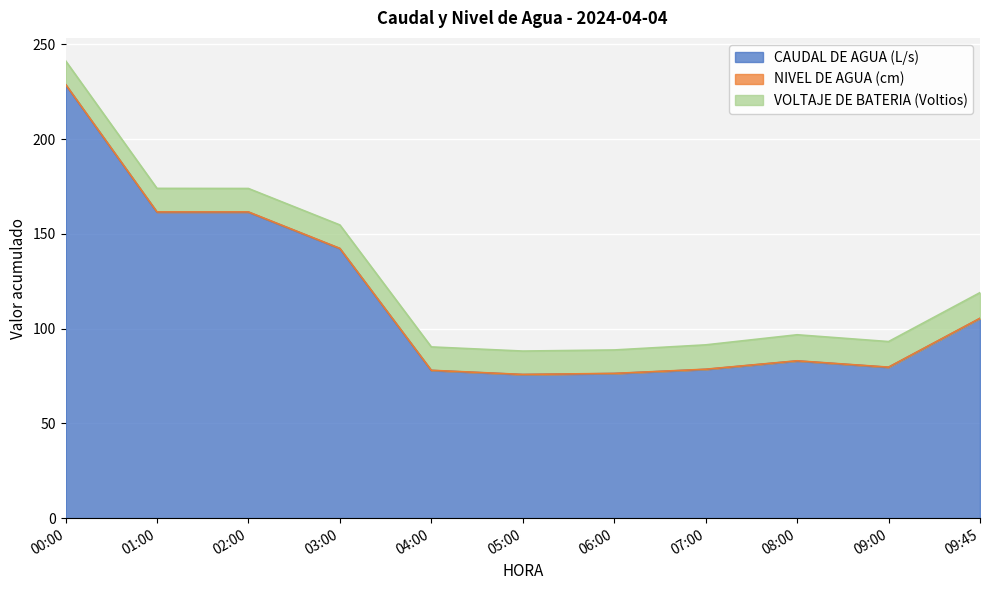

What is the sum of the VOLTAJE DE BATERIA (Voltios) values at 03:00 and 00:00?

24.8